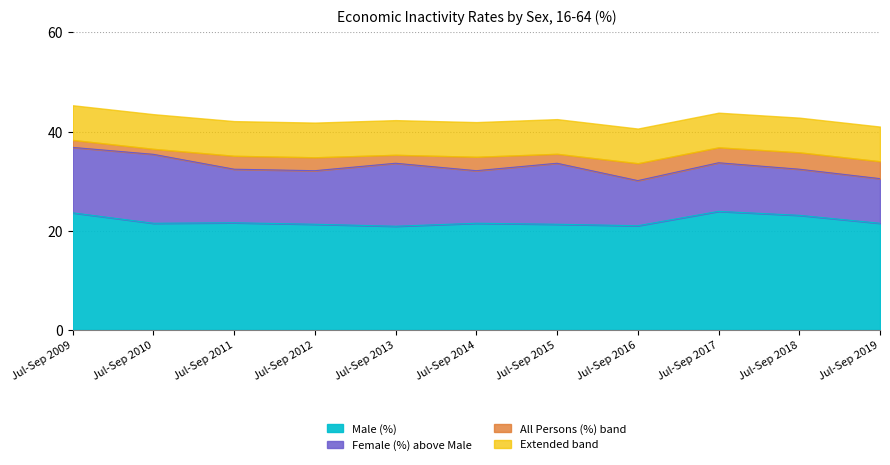

In Female (%), how many points are lower than both neighbors (excluding endpoints)?

3